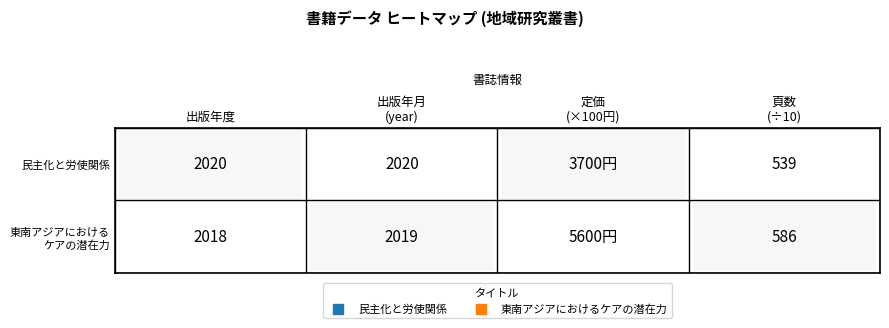

At 0, list the series in order from smallest to largest.

東南アジアにおけるケアの潜在力, 民主化と労使関係